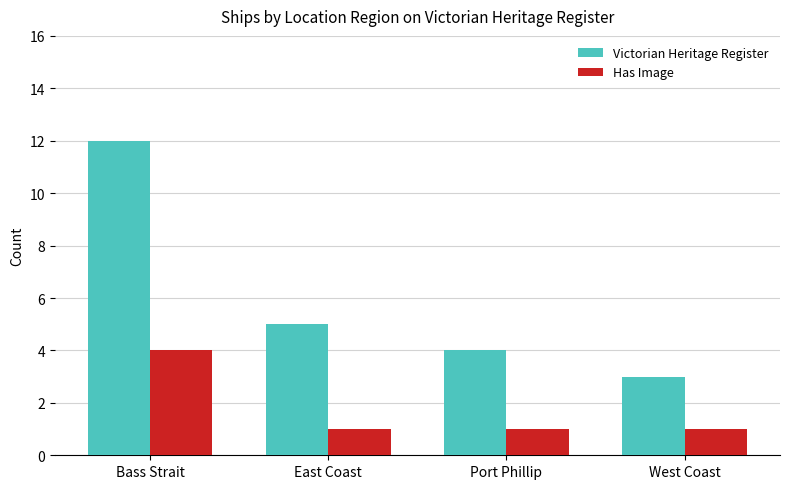

The value of Has Image at Bass Strait is 4. True or false?

True